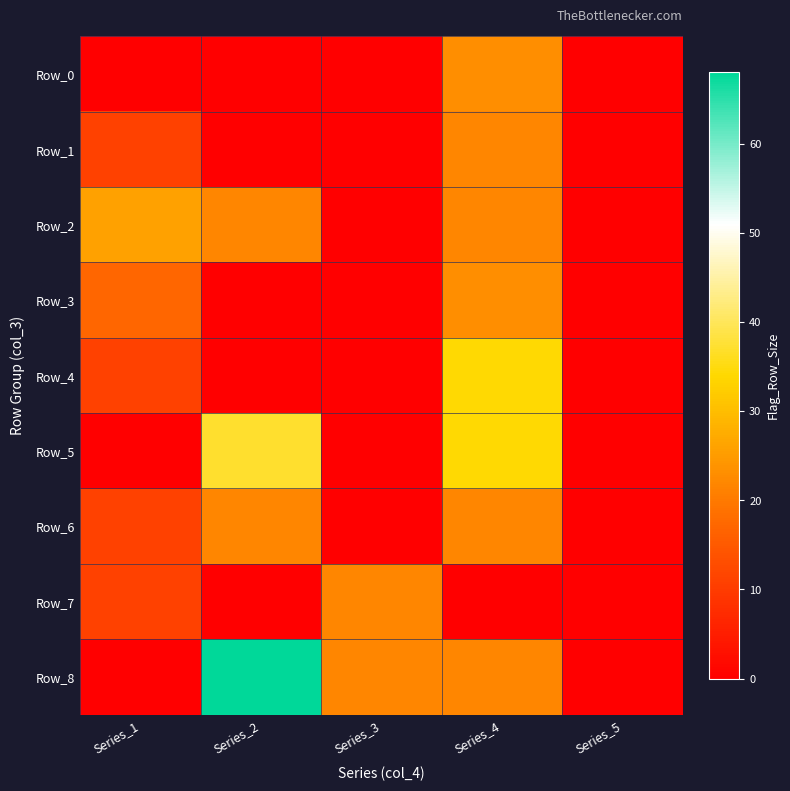

Reading left to right, what are all the values shown in this chart?

Row_0: Series_1=0	Series_2=0	Series_3=0	Series_4=23	Series_5=0
Row_1: Series_1=11	Series_2=0	Series_3=0	Series_4=22	Series_5=0
Row_2: Series_1=26	Series_2=22	Series_3=0	Series_4=22	Series_5=0
Row_3: Series_1=17	Series_2=0	Series_3=0	Series_4=23	Series_5=0
Row_4: Series_1=11	Series_2=0	Series_3=0	Series_4=34	Series_5=0
Row_5: Series_1=0	Series_2=37	Series_3=0	Series_4=34	Series_5=0
Row_6: Series_1=11	Series_2=22	Series_3=0	Series_4=22	Series_5=0
Row_7: Series_1=11	Series_2=0	Series_3=22	Series_4=0	Series_5=0
Row_8: Series_1=0	Series_2=68	Series_3=22	Series_4=22	Series_5=0